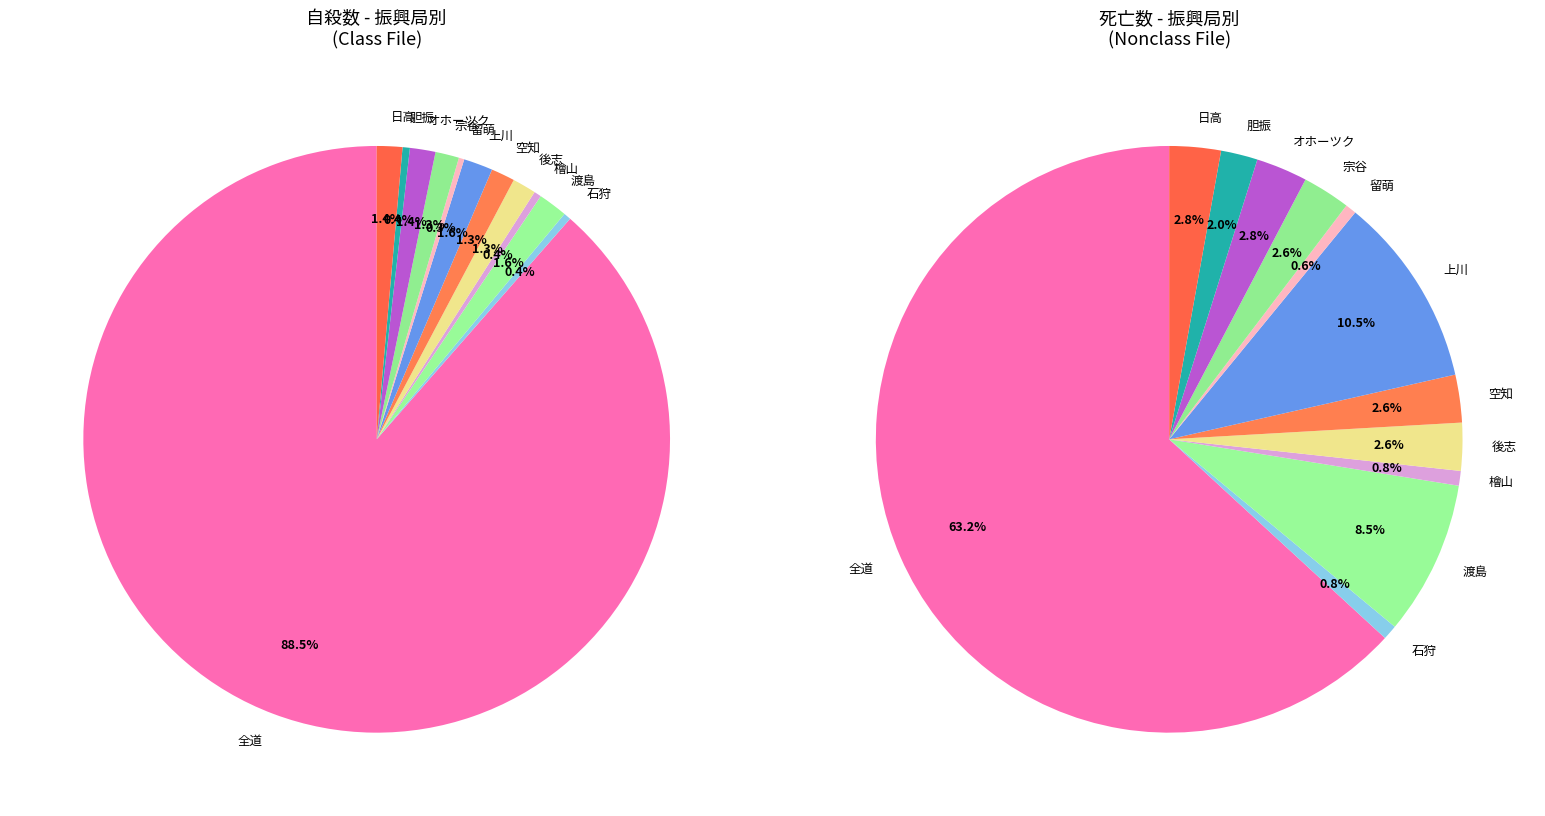

What is the largest slice in the pie chart?

全道